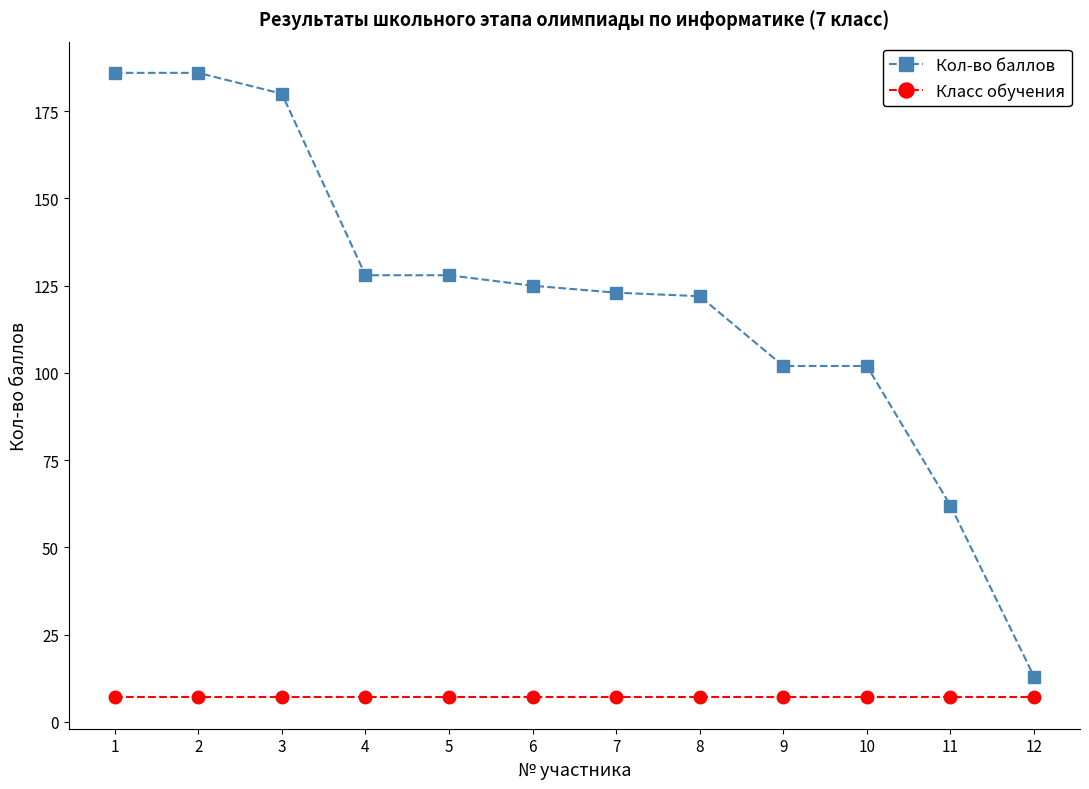

What is the total value across all series at 1?

193